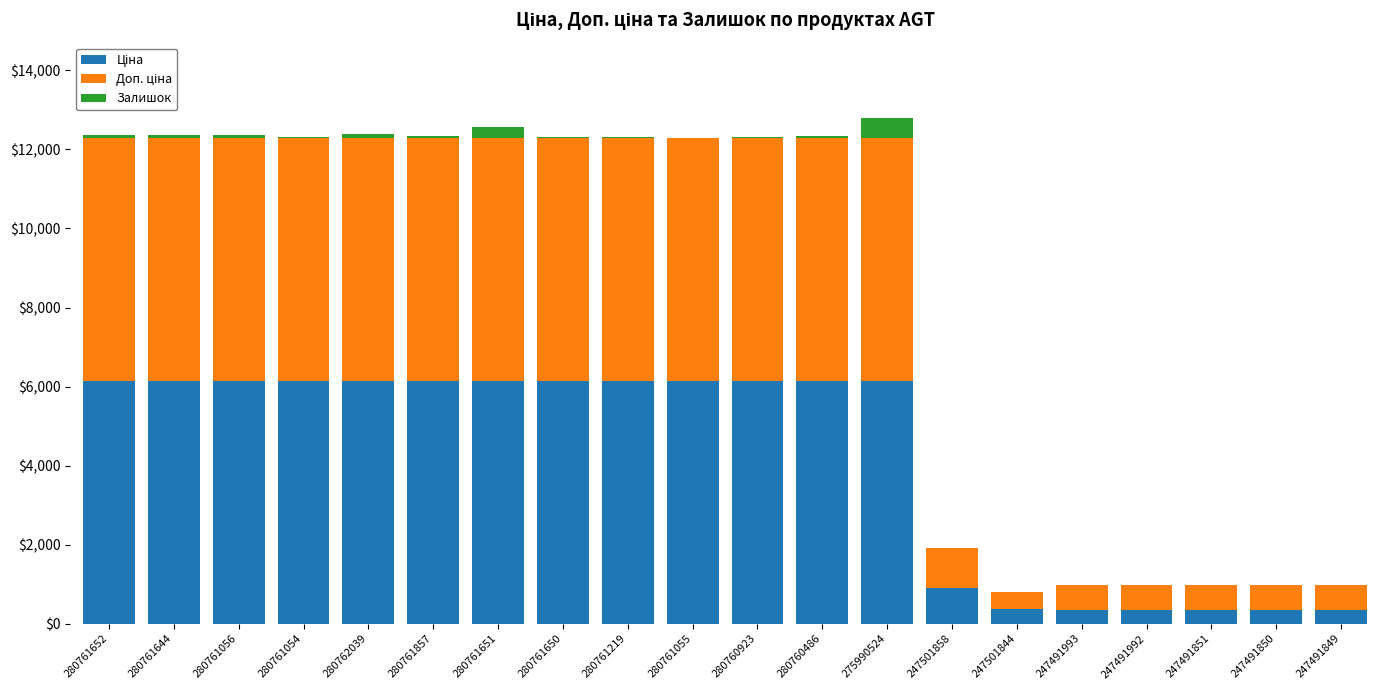

Count the number of categories in the chart.

20